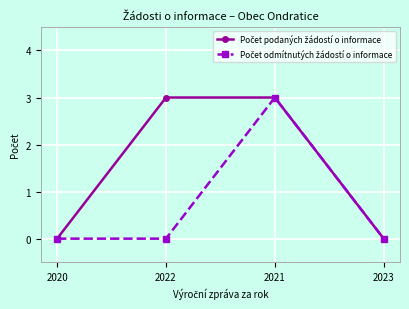

How many series are shown in this chart?

2